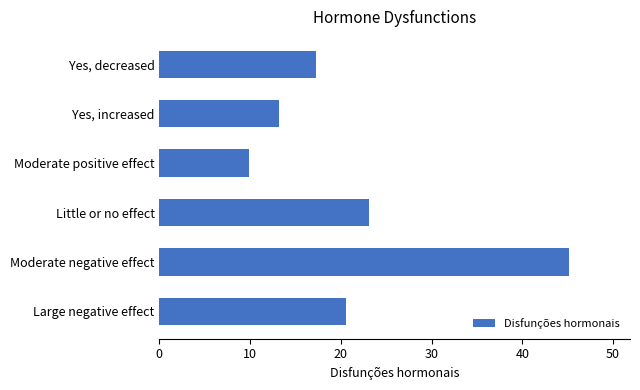

Rank the categories by value from lowest to highest.

Moderate positive effect, Yes, increased, Yes, decreased, Large negative effect, Little or no effect, Moderate negative effect